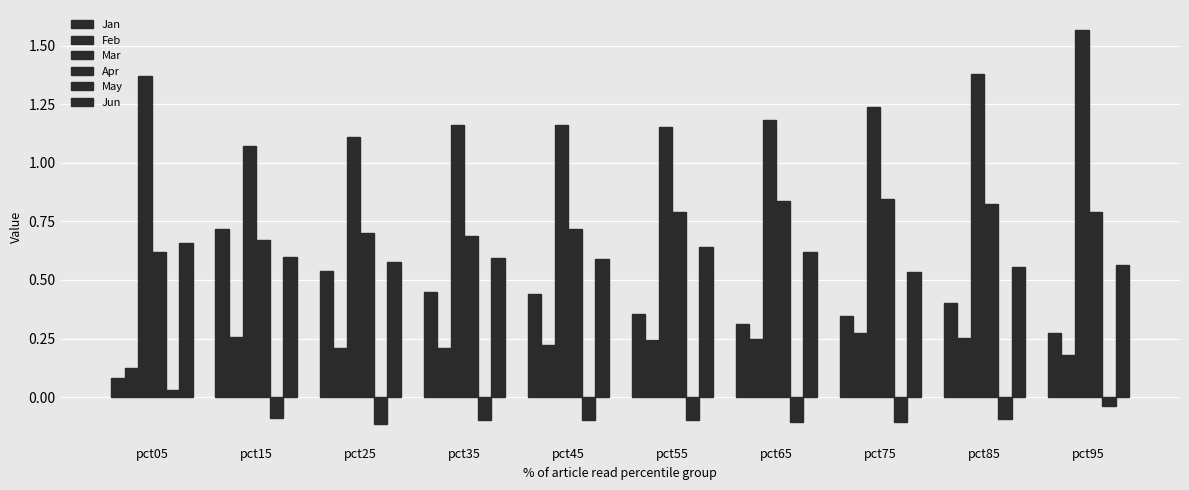

Count the number of data series in this chart.

6